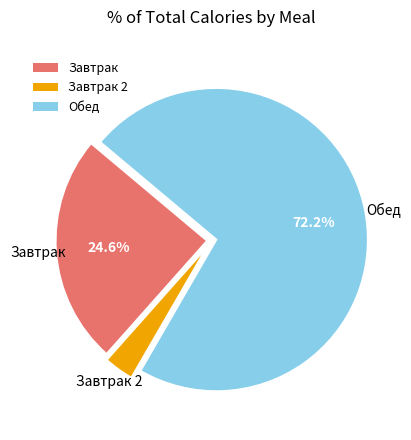

How much of the chart is everything except Завтрак?

75.4%